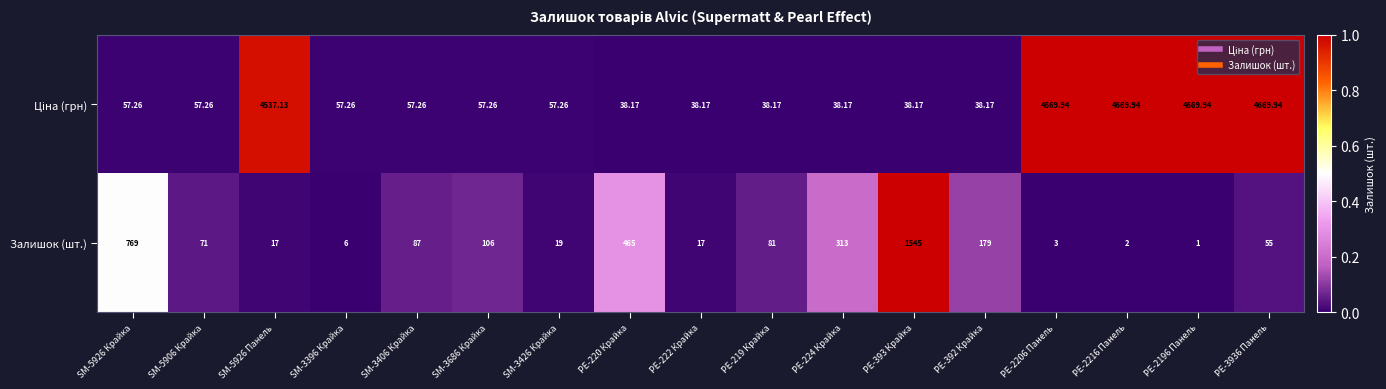

Between PE-219 Крайка and PE-392 Крайка, which series saw the biggest shift?

Залишок (шт.)